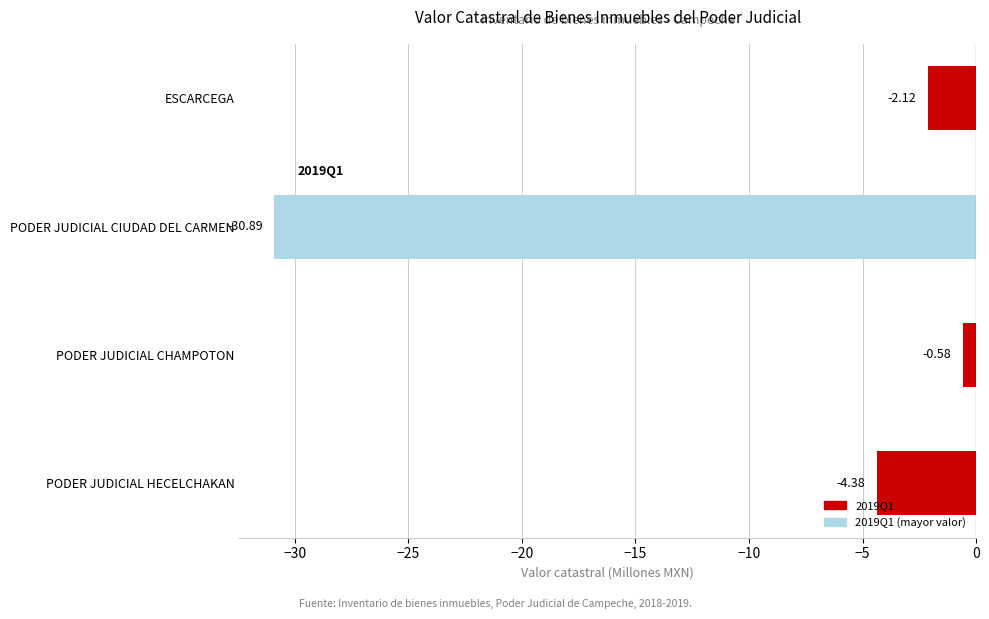

Where is the data nearest to the value -15?

PODER JUDICIAL HECELCHAKAN